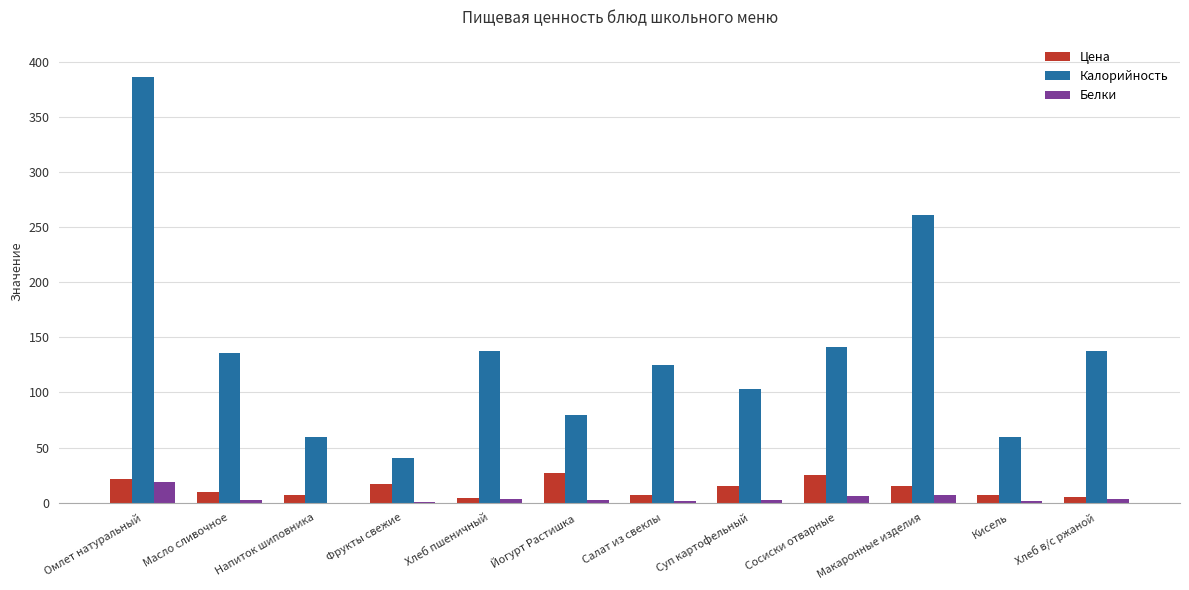

At which category is the sum across all series the highest?

Омлет натуральный